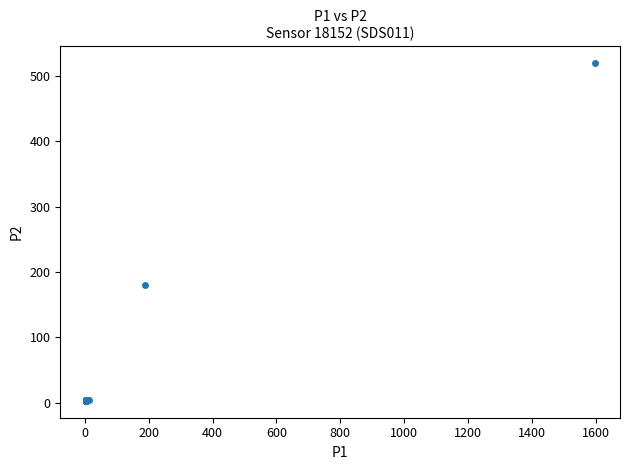

What Y value in the scatter plot is closest to 261?

180.6